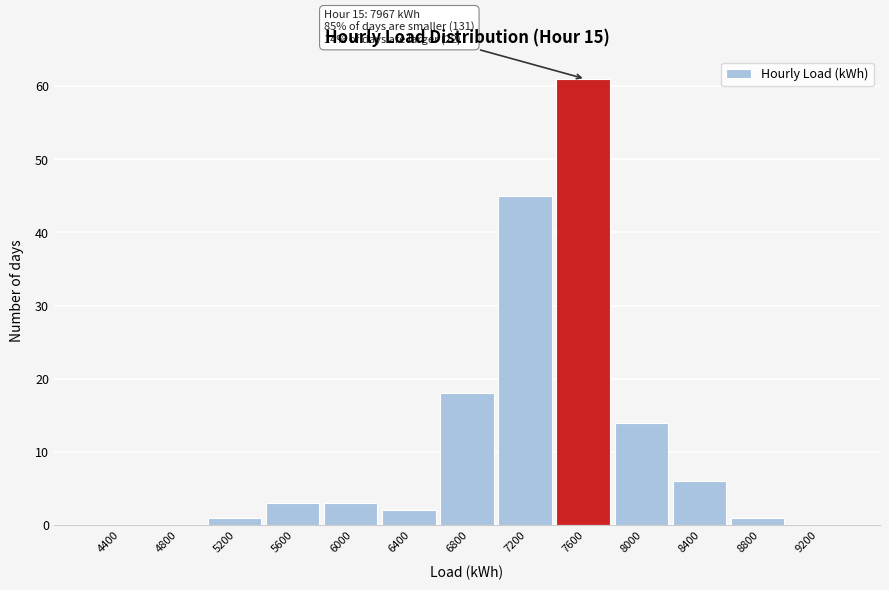

Reading left to right, list all the values displayed in this chart.

4400=0	4800=0	5200=1	5600=3	6000=3	6400=2	6800=18	7200=45	7600=61	8000=14	8400=6	8800=1	9200=0